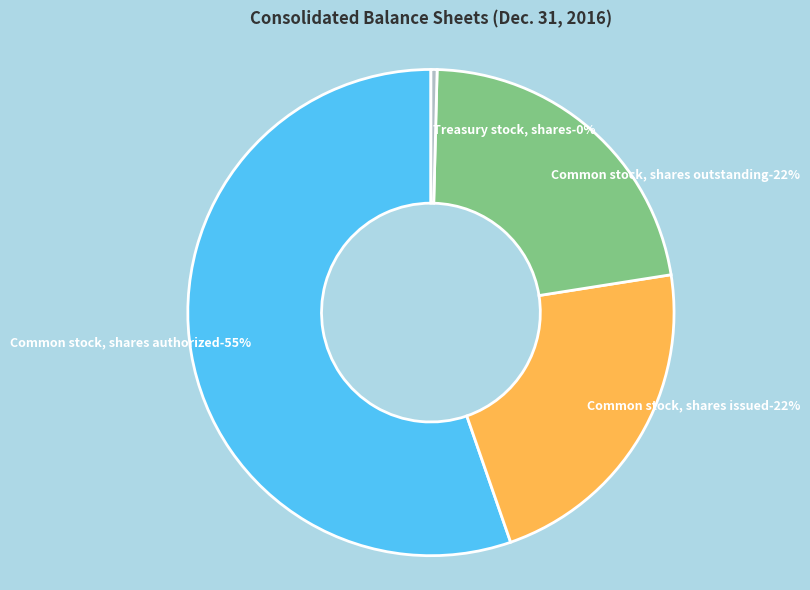

Rank the categories by value from lowest to highest.

Treasury stock, shares, Common stock, shares outstanding, Common stock, shares issued, Common stock, shares authorized